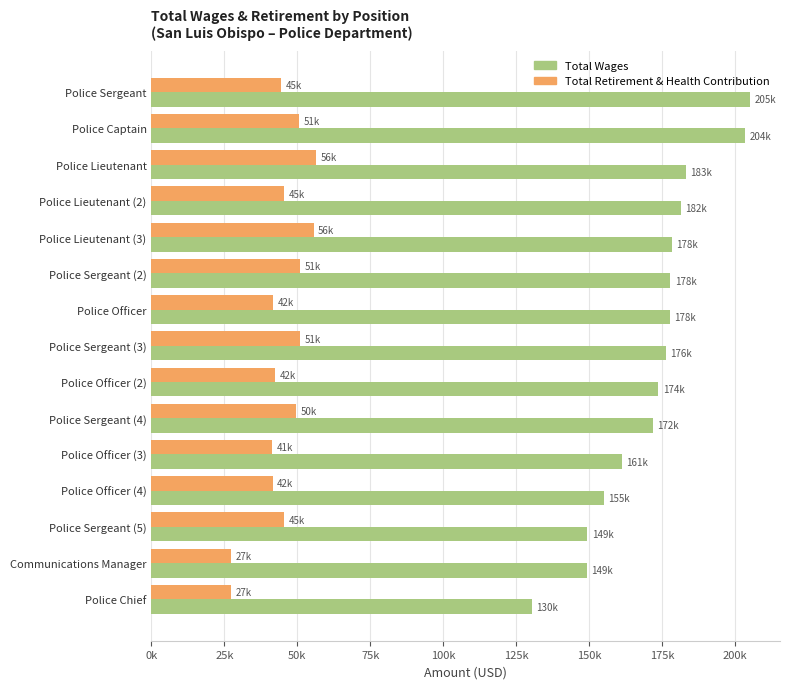

Which series has the largest total across all categories?

Total Wages